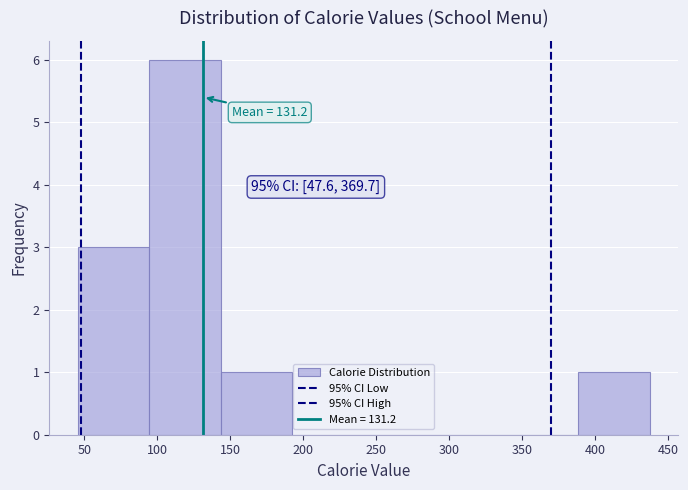

Over which range of the x-axis is the bar tallest?

95 to 145